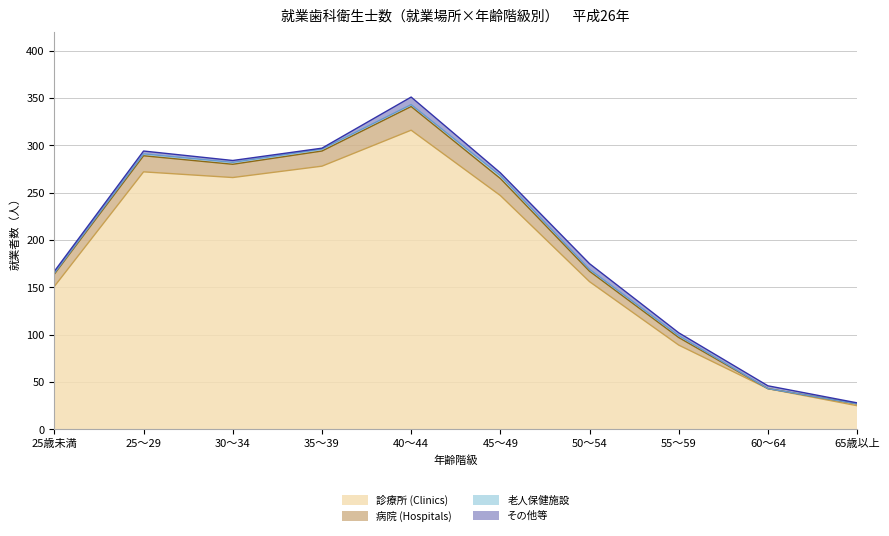

Which series changed the most between 35～39 and 60～64?

診療所 (Clinics)